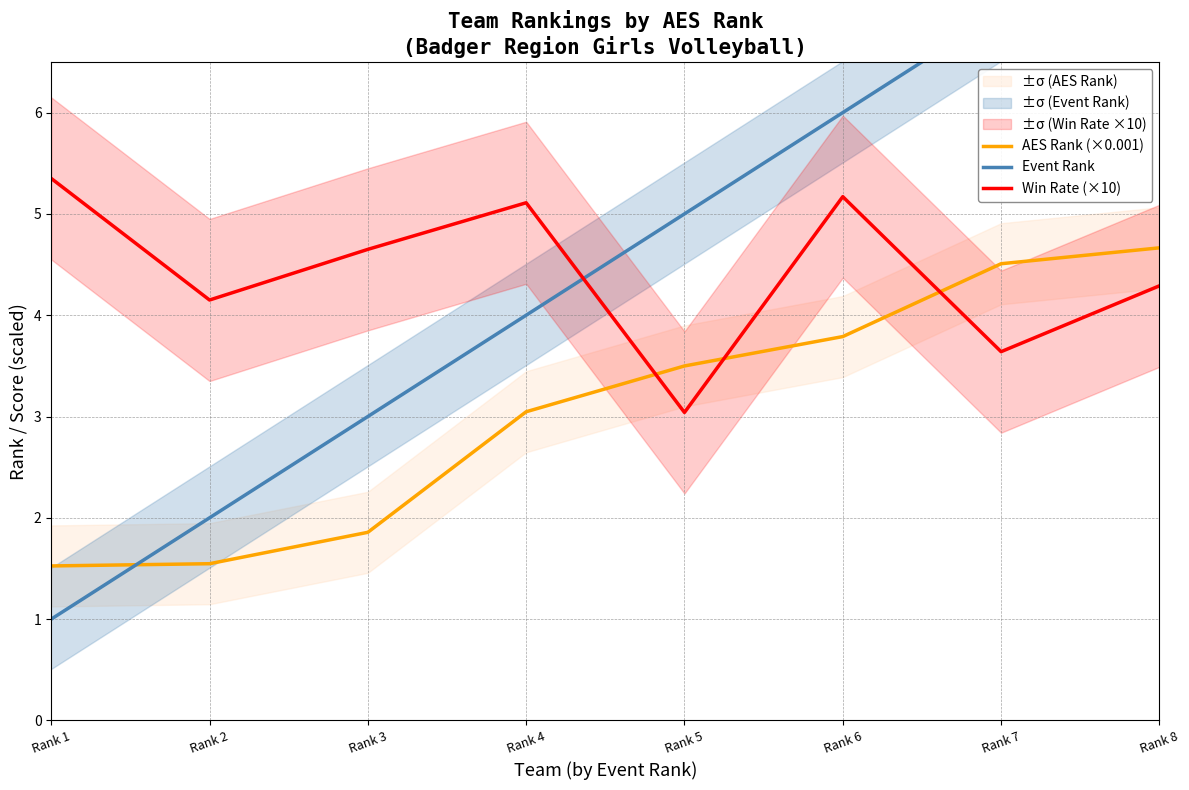

Which series has the largest total across all categories?

Event Rank